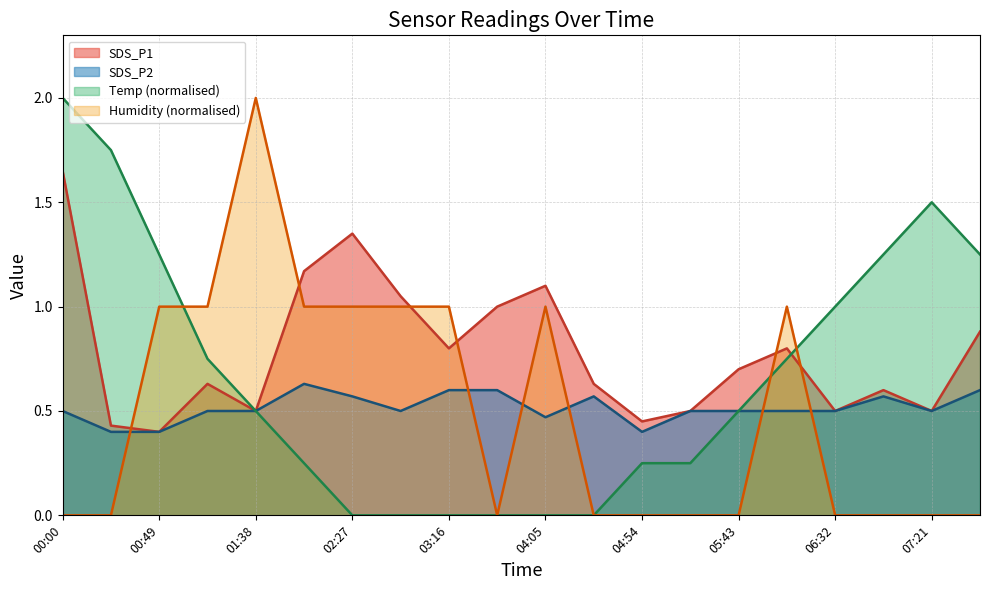

Reading left to right, what are all the values shown in this chart?

SDS_P1: 1.6	0.4	0.4	0.6	0.5	1.2	1.4	1.1	0.8	1.0	1.1	0.6	0.5	0.5	0.7	0.8	0.5	0.6	0.5	0.9
SDS_P2: 0.5	0.4	0.4	0.5	0.5	0.6	0.6	0.5	0.6	0.6	0.5	0.6	0.4	0.5	0.5	0.5	0.5	0.6	0.5	0.6
Temp: 2.0	1.7	1.2	0.8	0.5	0.3	0.0	0.0	0.0	0.0	0.0	0.0	0.3	0.3	0.5	0.8	1.0	1.2	1.5	1.2
Humidity: 0.0	0.0	1.0	1.0	2.0	1.0	1.0	1.0	1.0	0.0	1.0	0.0	0.0	0.0	0.0	1.0	0.0	0.0	0.0	0.0